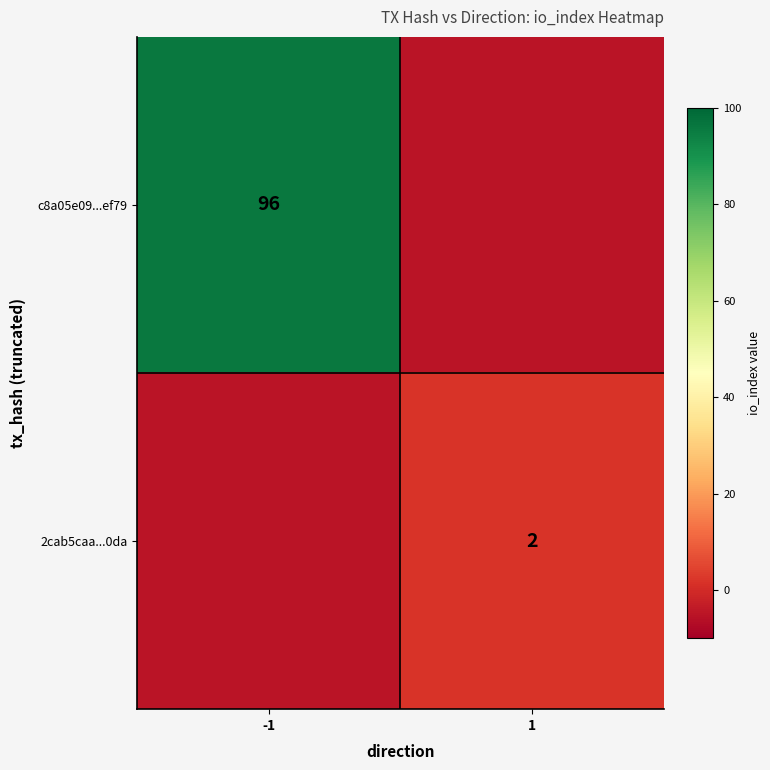

The value of c8a05e09...ef79 at -1 is 96. True or false?

True